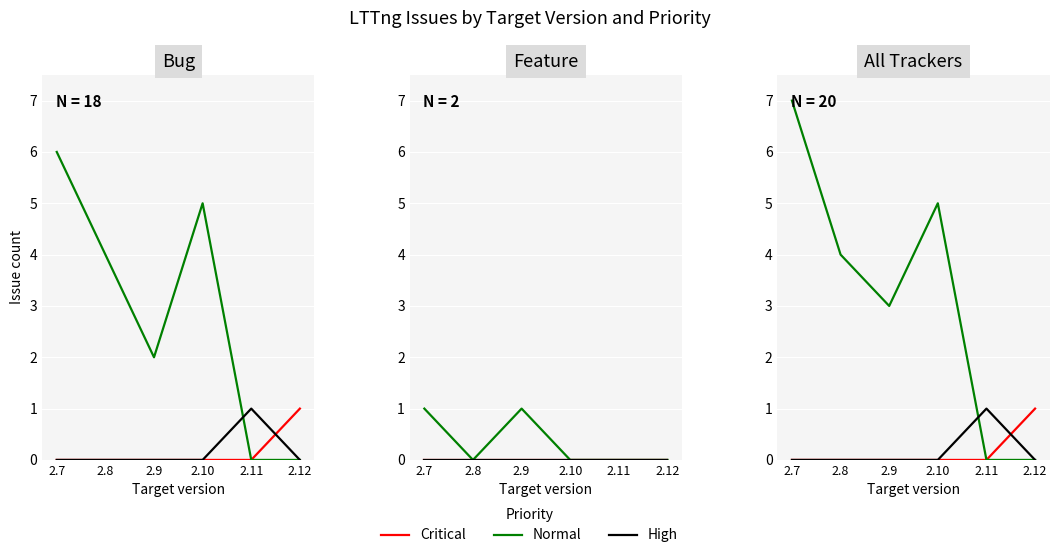

Is this an area chart (filled region under the line)?

No